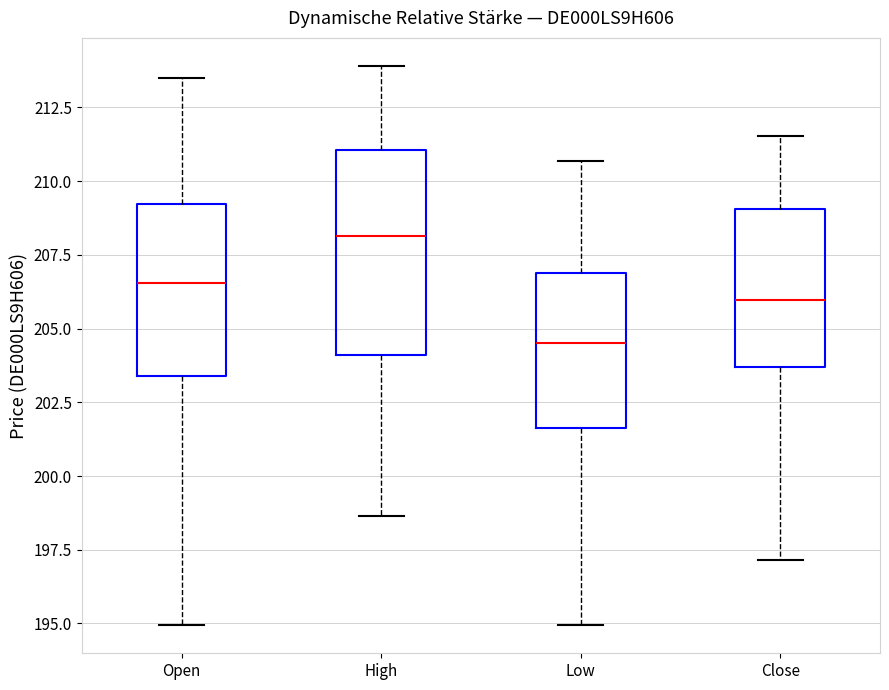

Reading left to right, read every box against the y-axis: the position of its median line, the range the box covers, and the ends of its whiskers. The values are not printed on the chart, so give them approximately, as read against the axis.

Open: median 206.5, box 203.5 to 209.0, whiskers 195.0 to 213.5
High: median 208.0, box 204.0 to 211.0, whiskers 198.5 to 214.0
Low: median 204.5, box 201.5 to 207.0, whiskers 195.0 to 210.5
Close: median 206.0, box 203.5 to 209.0, whiskers 197.0 to 211.5